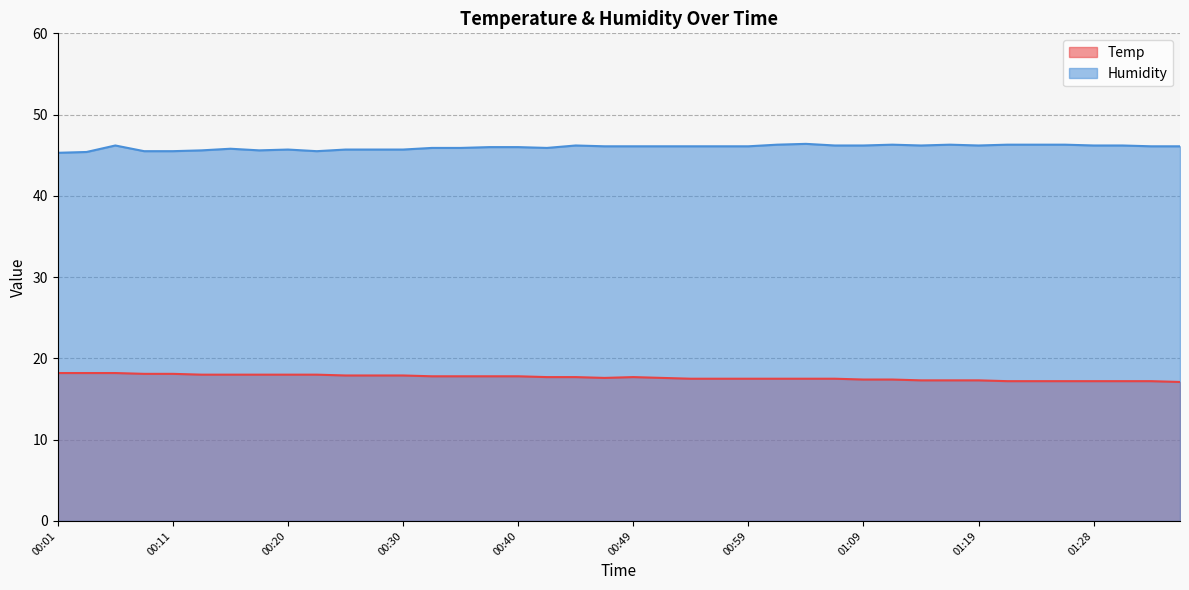

How many lines are shown in the chart?

2